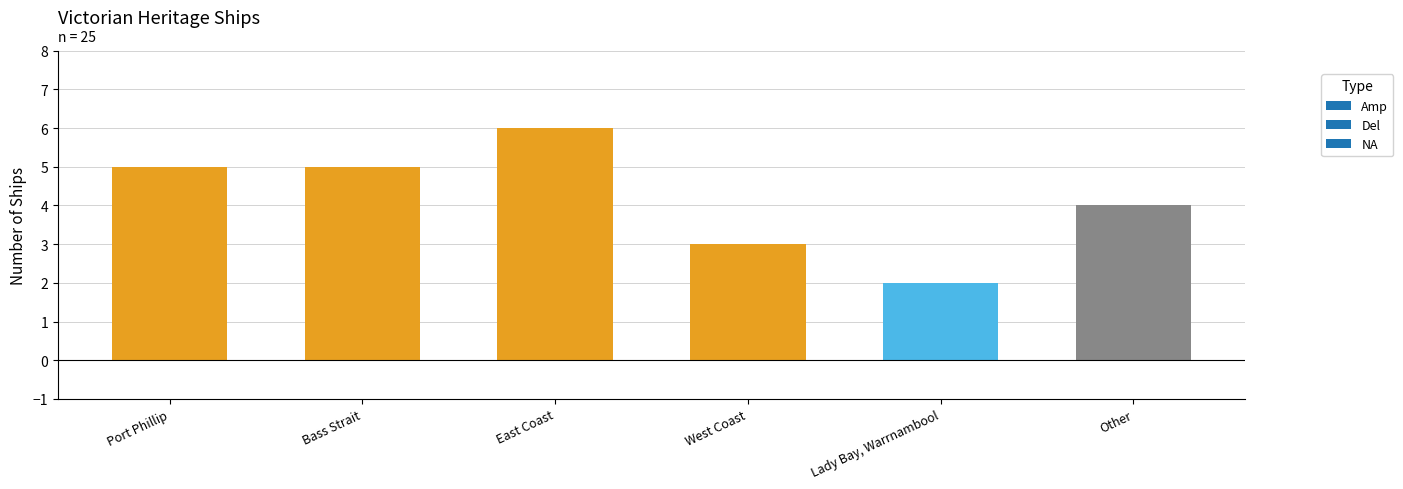

Reading left to right, what are all the values shown in this chart?

5	5	6	3	2	4